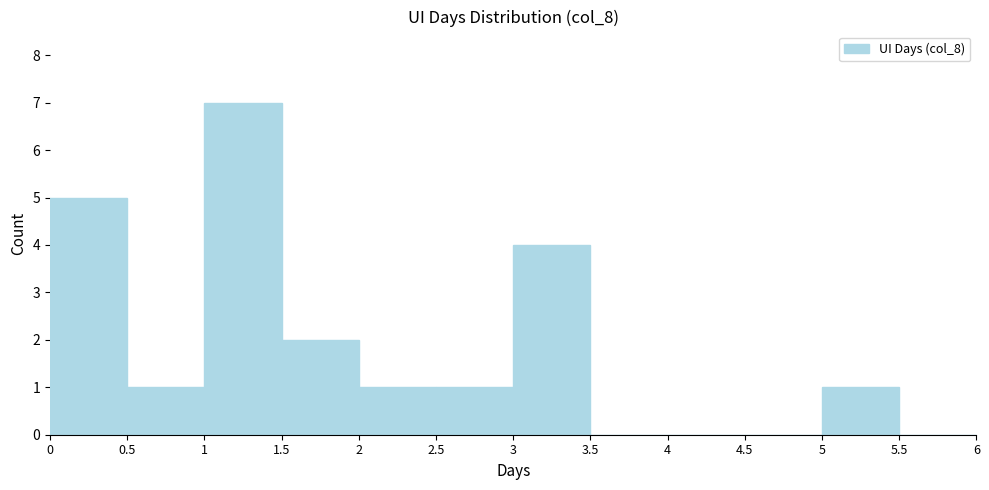

Reading left to right, transcribe this chart: for each bar, give the range it covers on the x-axis and its height. The values are not printed on the chart, so give them approximately, as read against the axis.

0 to 0.5: 5
0.5 to 1: 1
1 to 1.5: 7
1.5 to 2: 2
2 to 2.5: 1
2.5 to 3: 1
3 to 3.5: 4
3.5 to 4: 0
4 to 4.5: 0
4.5 to 5: 0
5 to 5.5: 1
5.5 to 6: 0